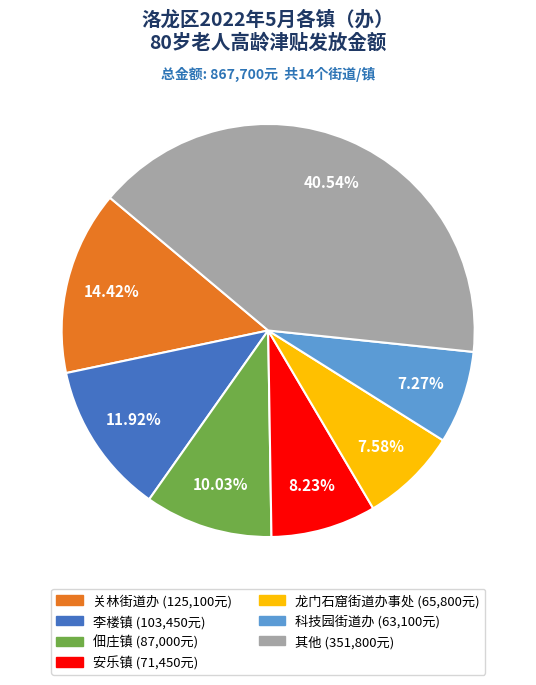

Is there any slice that represents more than half of the pie?

No